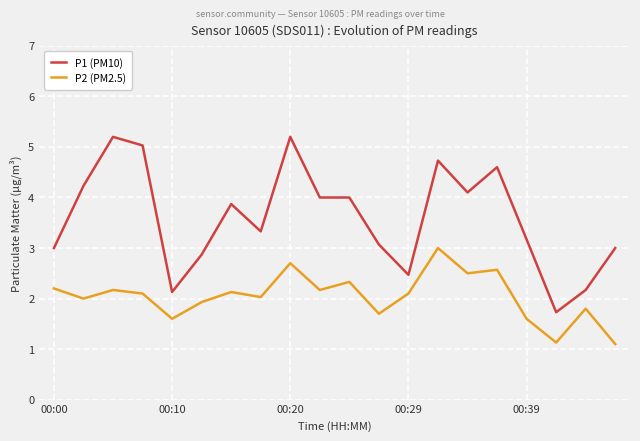

What is the minimum value shown in the chart?

1.1